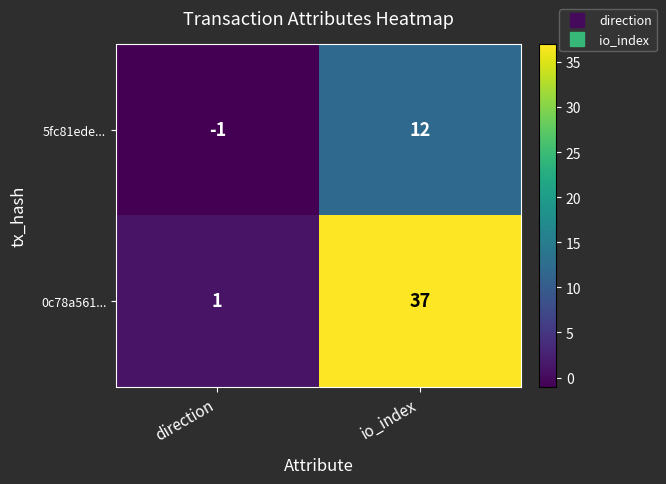

What is the minimum value shown in the chart?

-1